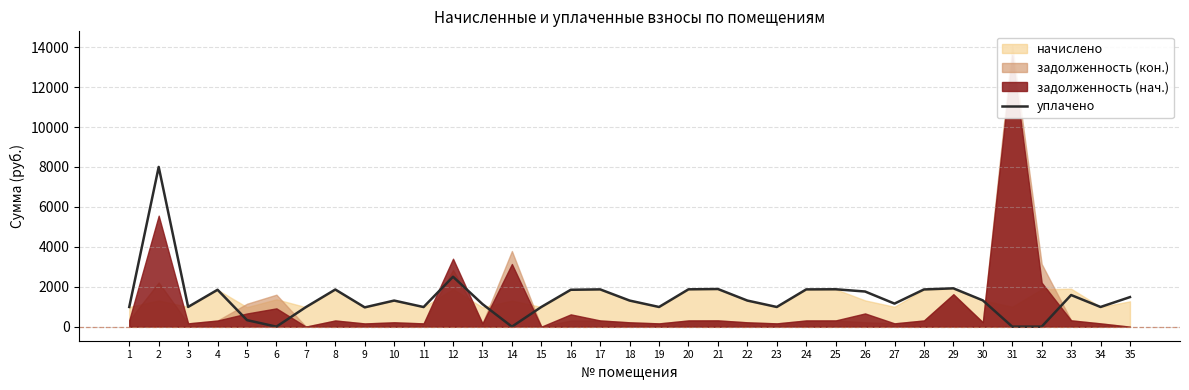

Between 9 and 23, which is larger?

23